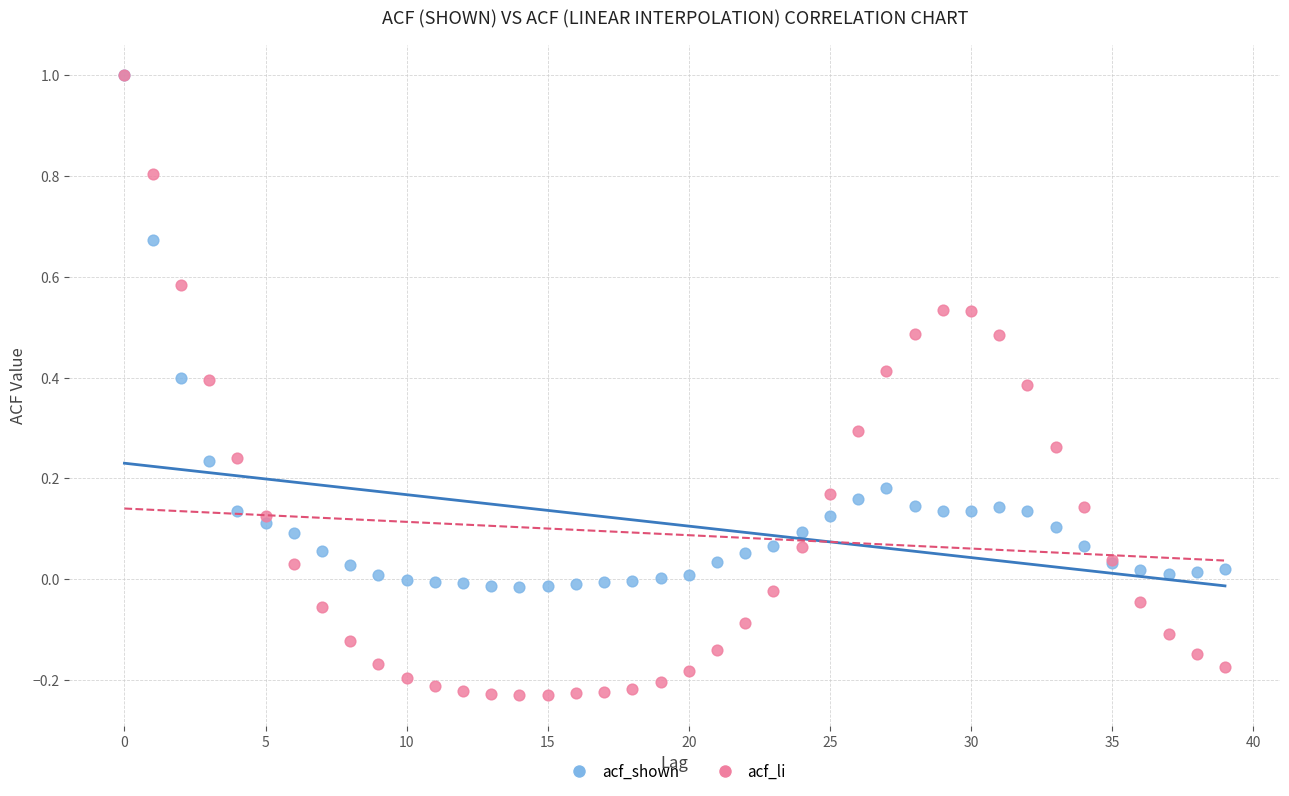

Which series has the largest Y range (max minus min)?

acf_li